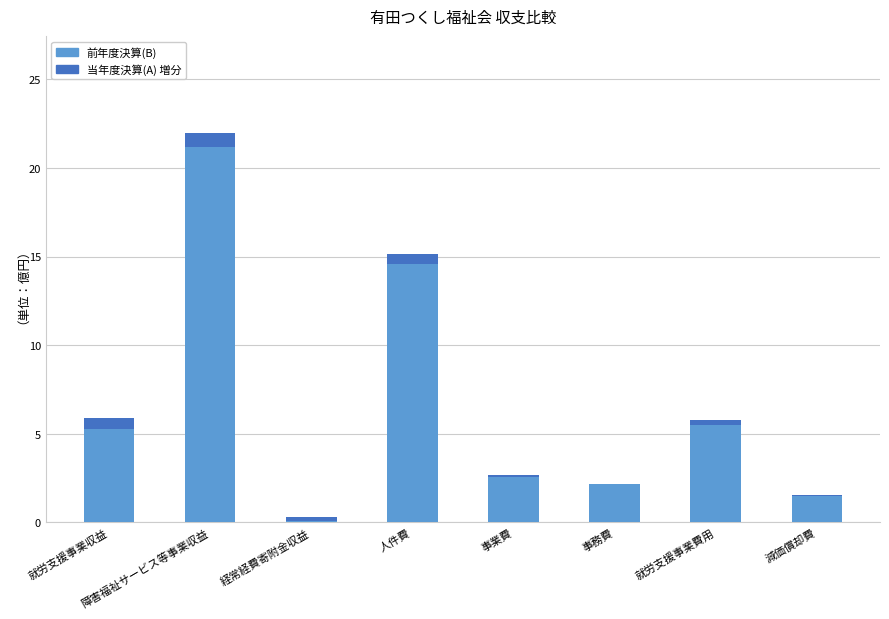

What is the total value across all series at 就労支援事業収益?

5.9